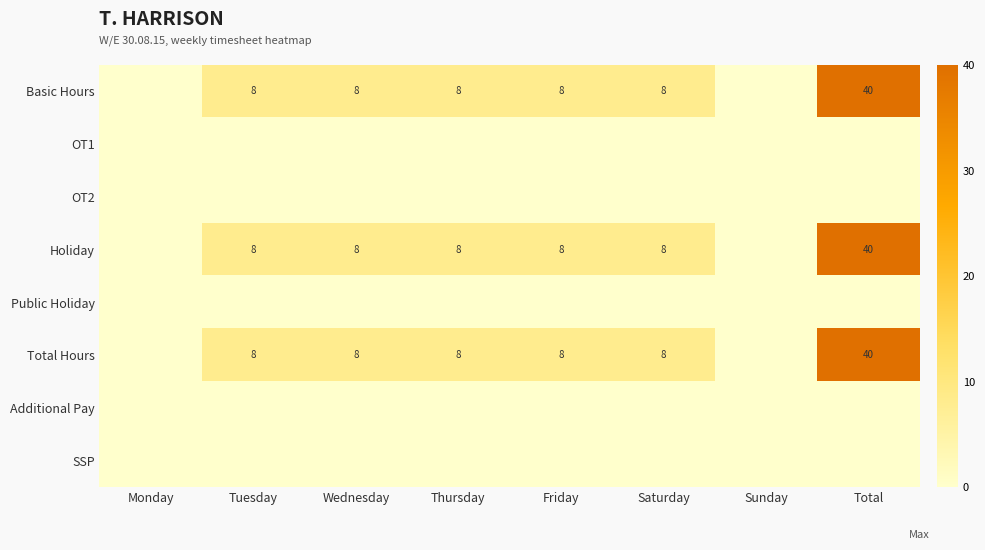

Which category has the highest value across all series?

Total